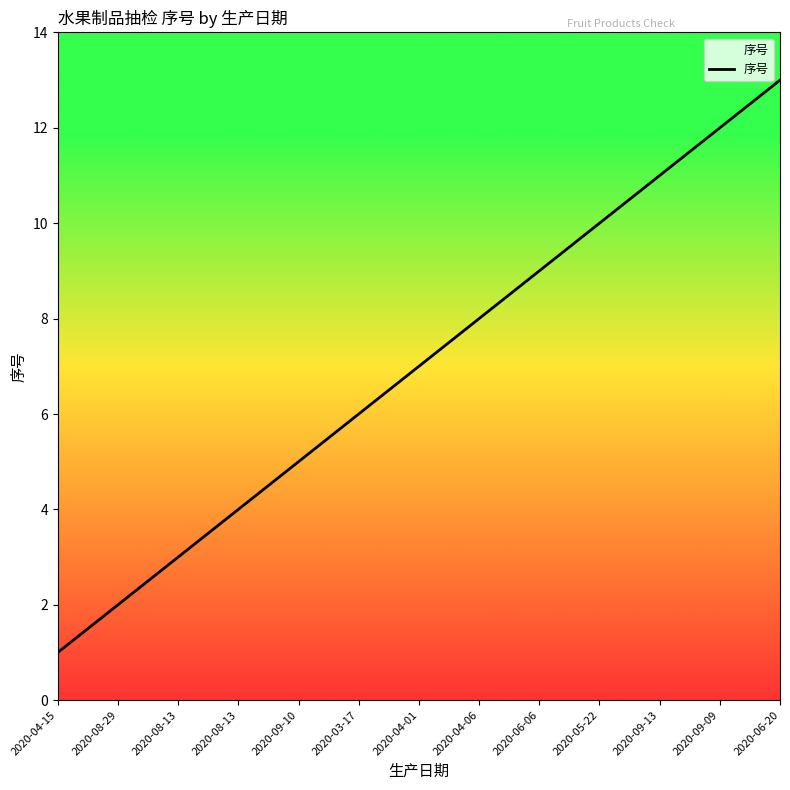

Where is the data nearest to the value 7?

2020-04-01